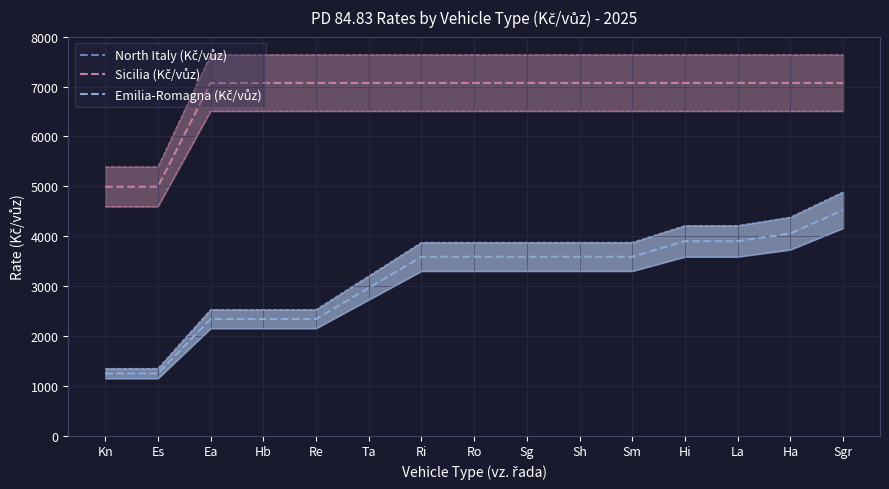

The Emilia-Romagna (Kč/vůz) series shows 6213 at Hi. True or false?

False